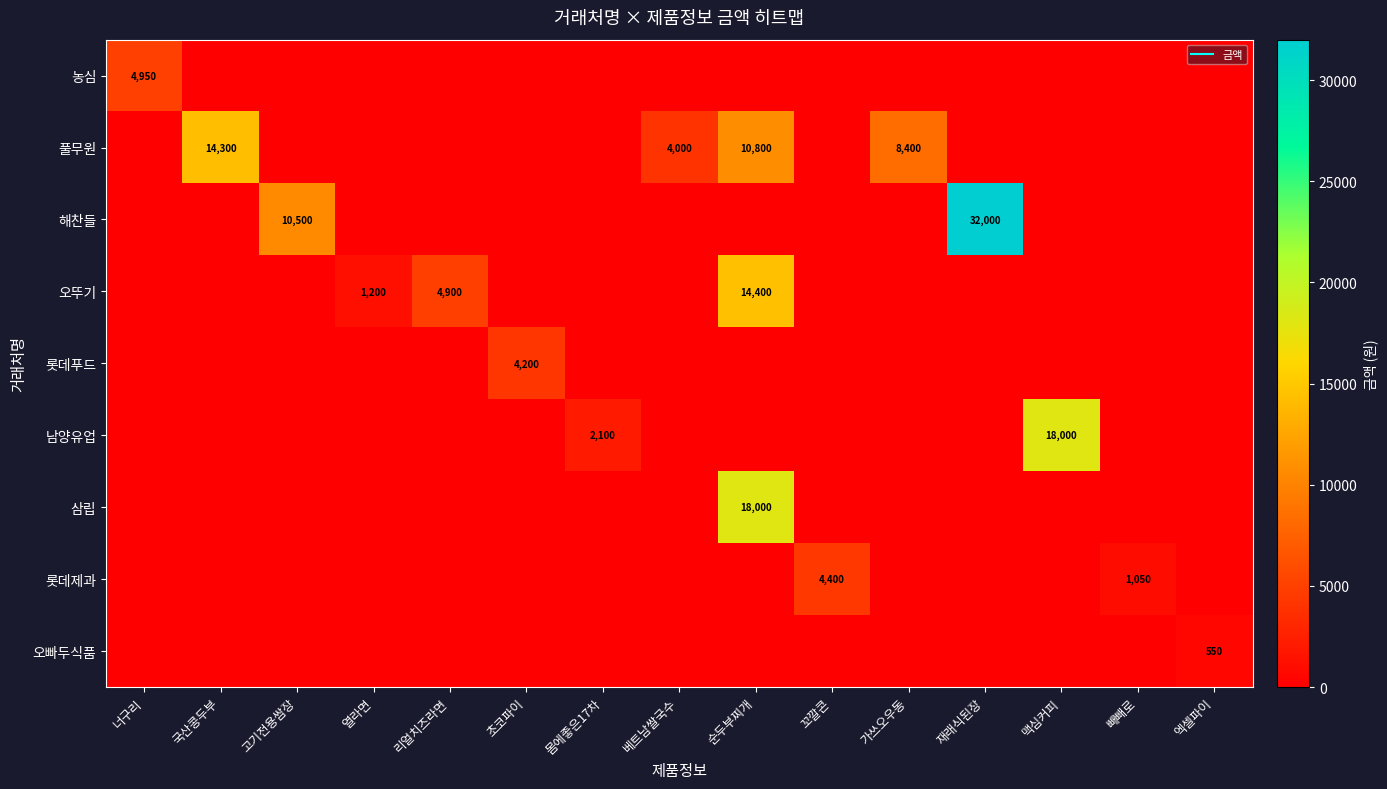

What is the spread (max minus min) of values at 베트남쌀국수?

4000